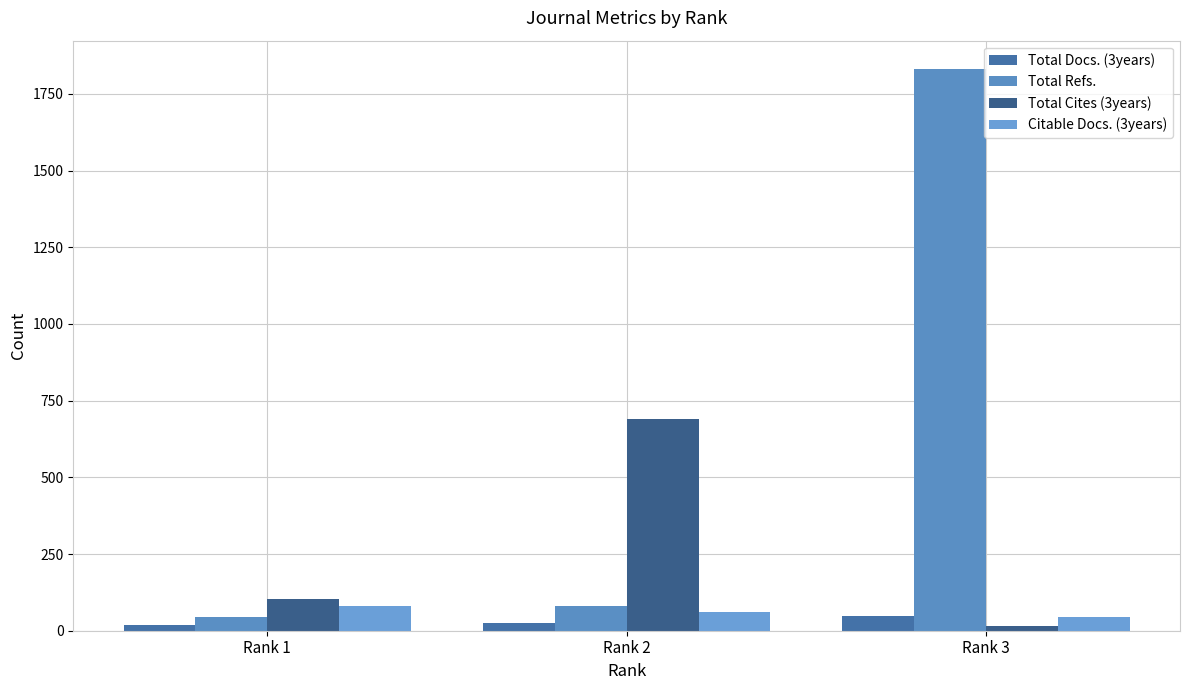

At which category is the sum across all series the highest?

Rank 3